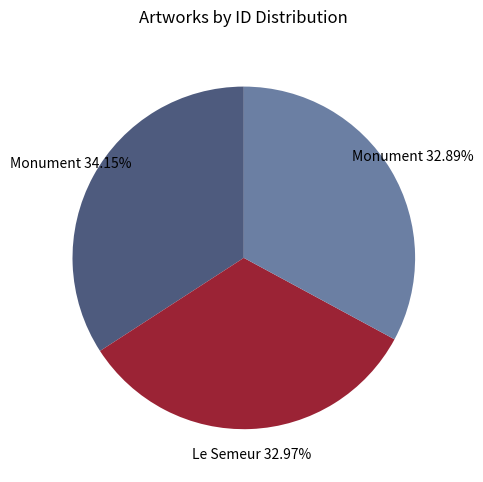

Does any single category account for the majority?

No